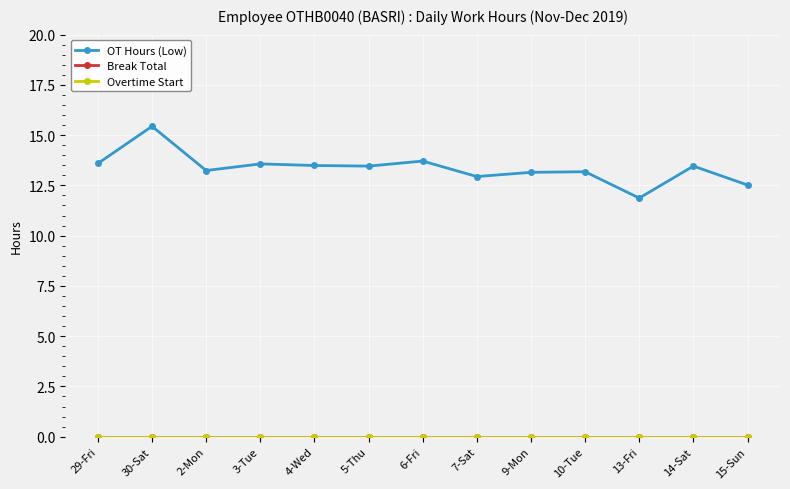

Is this an area chart (filled region under the line)?

No